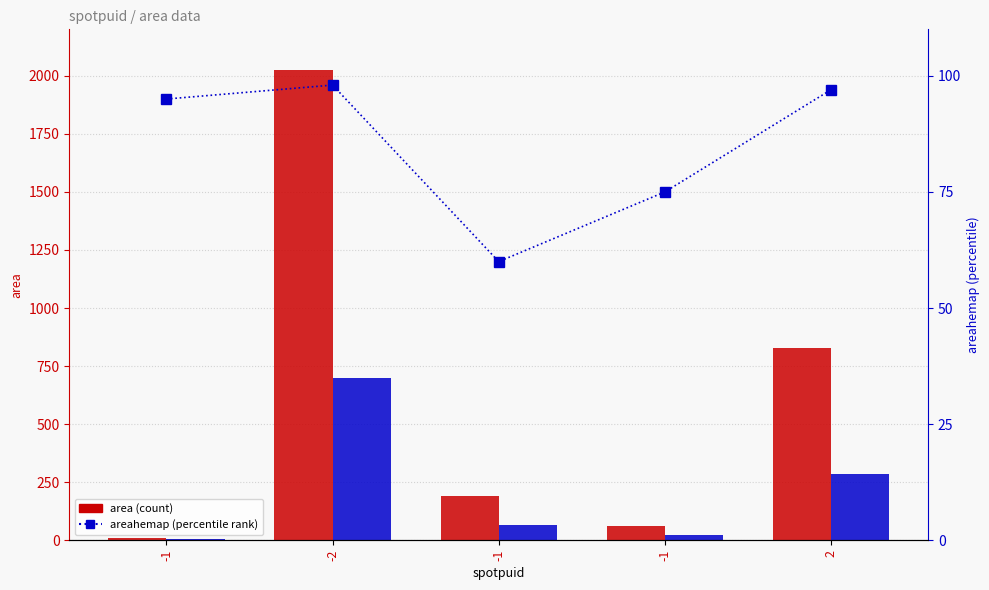

What is the lowest value of the percentile rank within the sample series?

60.0